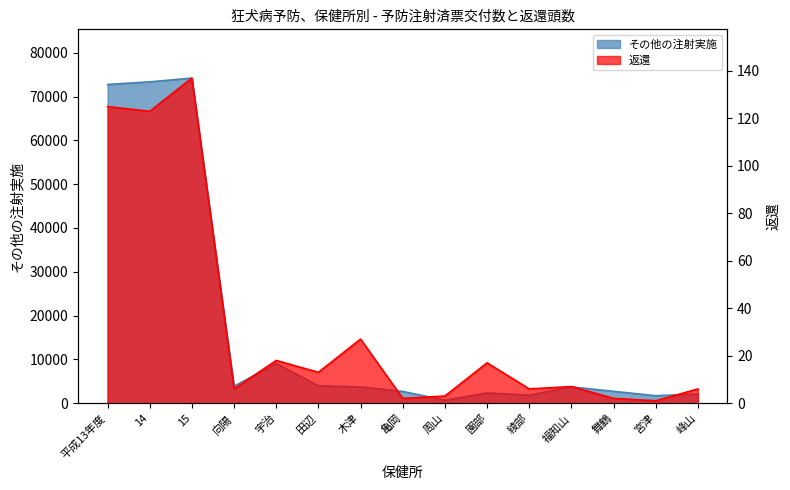

What is the minimum value for 返還?

1